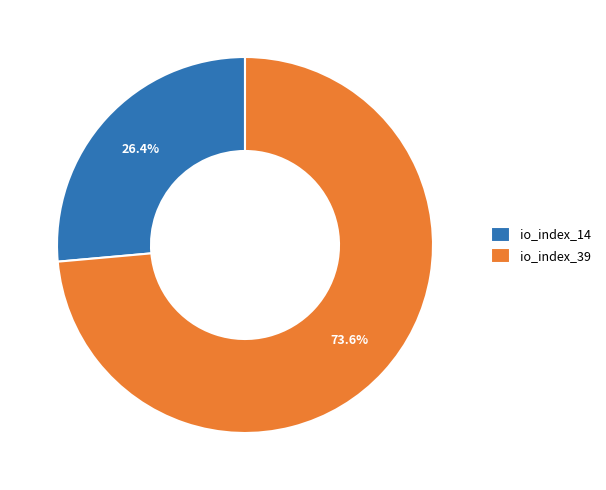

To the nearest percent, what is the difference between the largest and smallest slice percentages?

47%